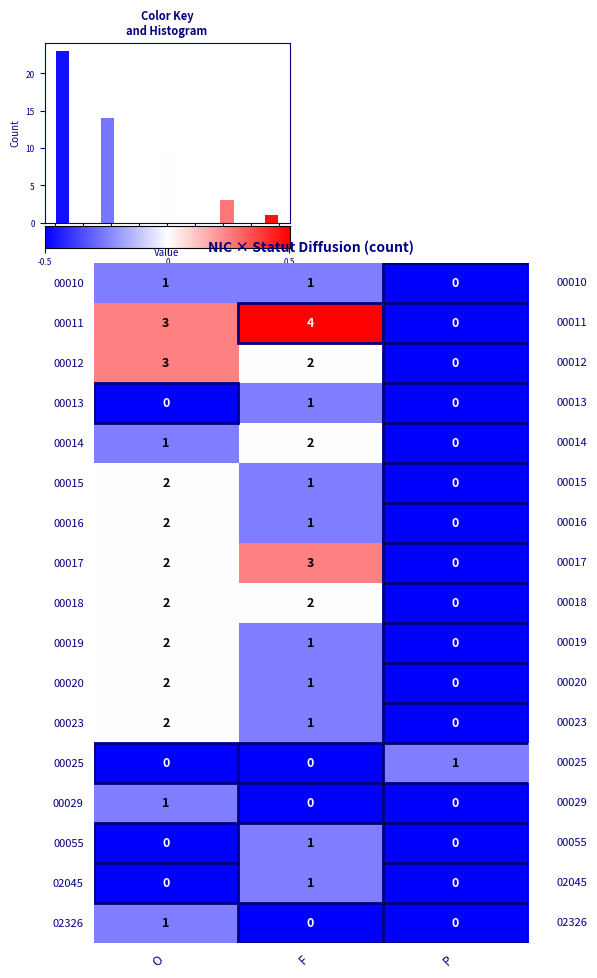

How many positive values does the 00013 series have?

1